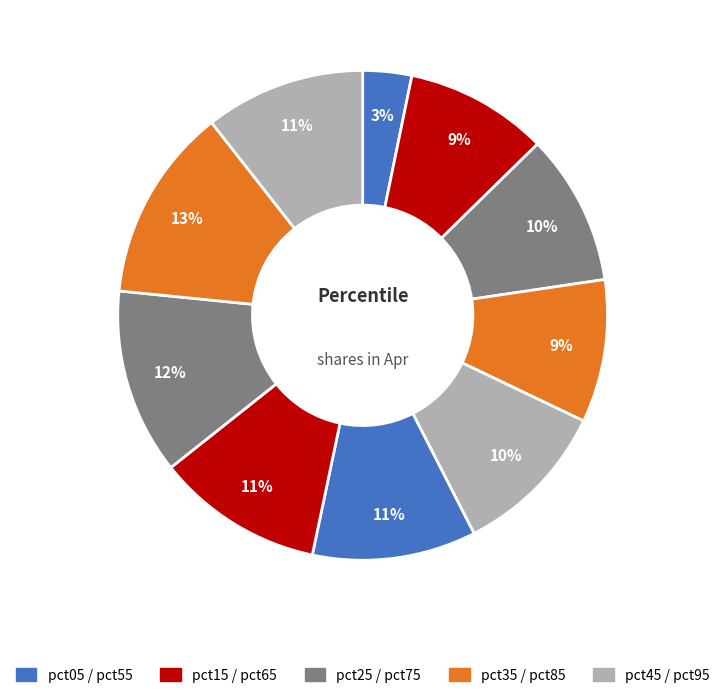

How many slices are in this pie chart?

10